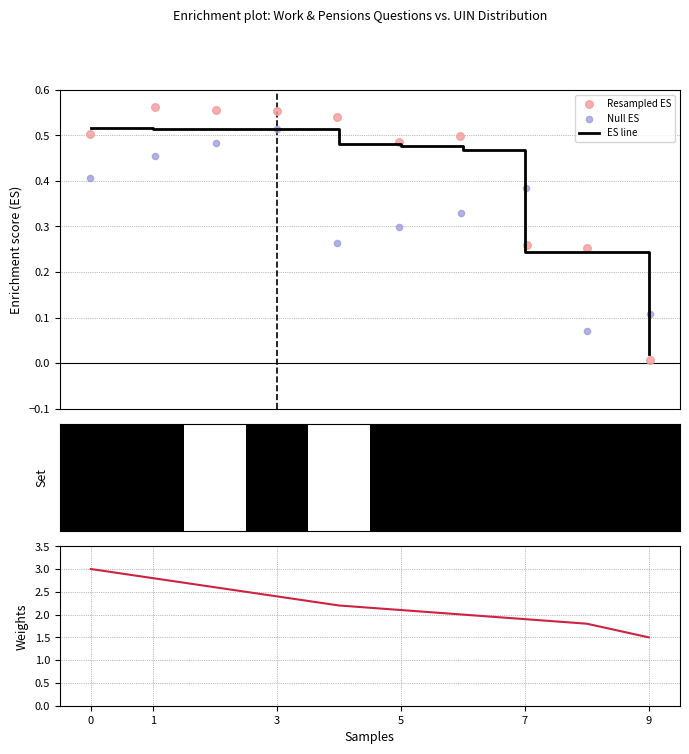

Which series contains the highest Y value?

Weights